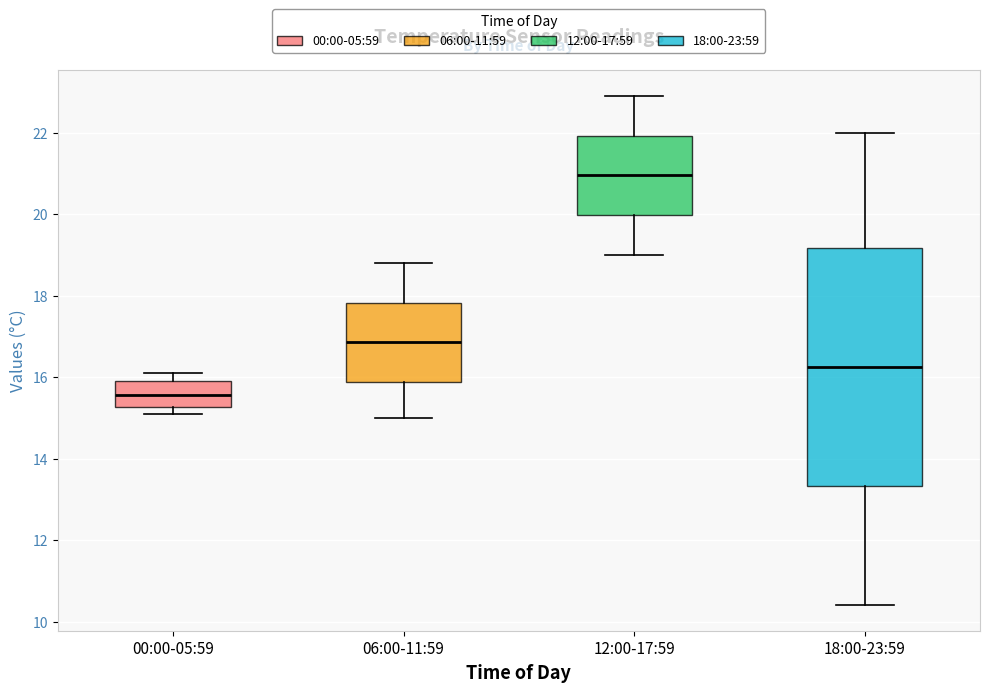

Reading left to right, read every box against the y-axis: the position of its median line, the range the box covers, and the ends of its whiskers. The values are not printed on the chart, so give them approximately, as read against the axis.

00:00-05:59: median 15.6, box 15.2 to 16.0, whiskers 15.2 (just below the box's lower edge) to 16.2
06:00-11:59: median 16.8, box 15.8 to 17.8, whiskers 15.0 to 18.8
12:00-17:59: median 21.0, box 20.0 to 22.0, whiskers 19.0 to 23.0
18:00-23:59: median 16.2, box 13.4 to 19.2, whiskers 10.4 to 22.0